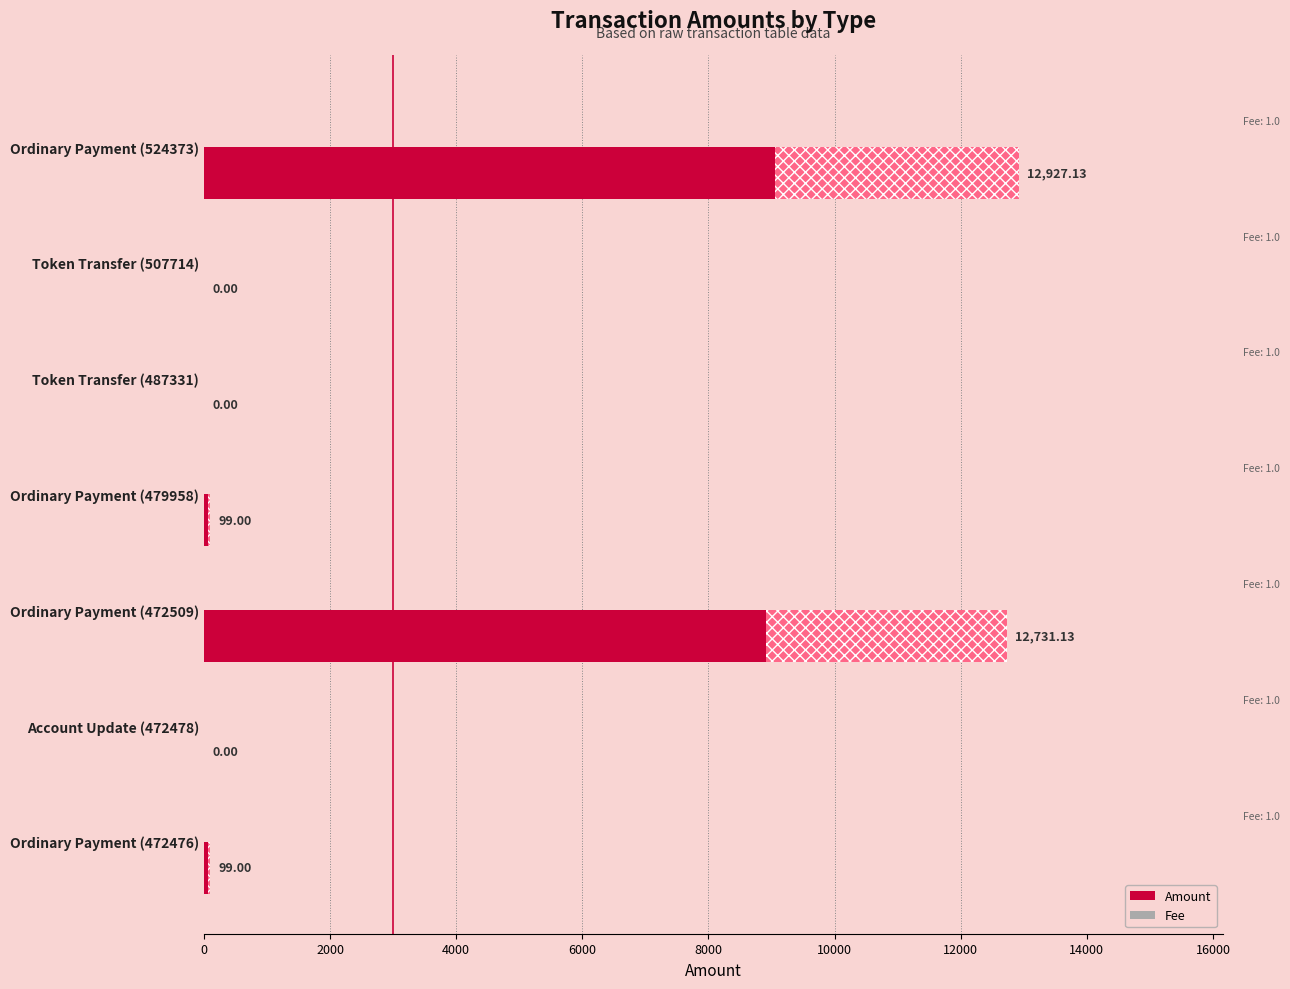

Which series has the widest spread of values?

Amount